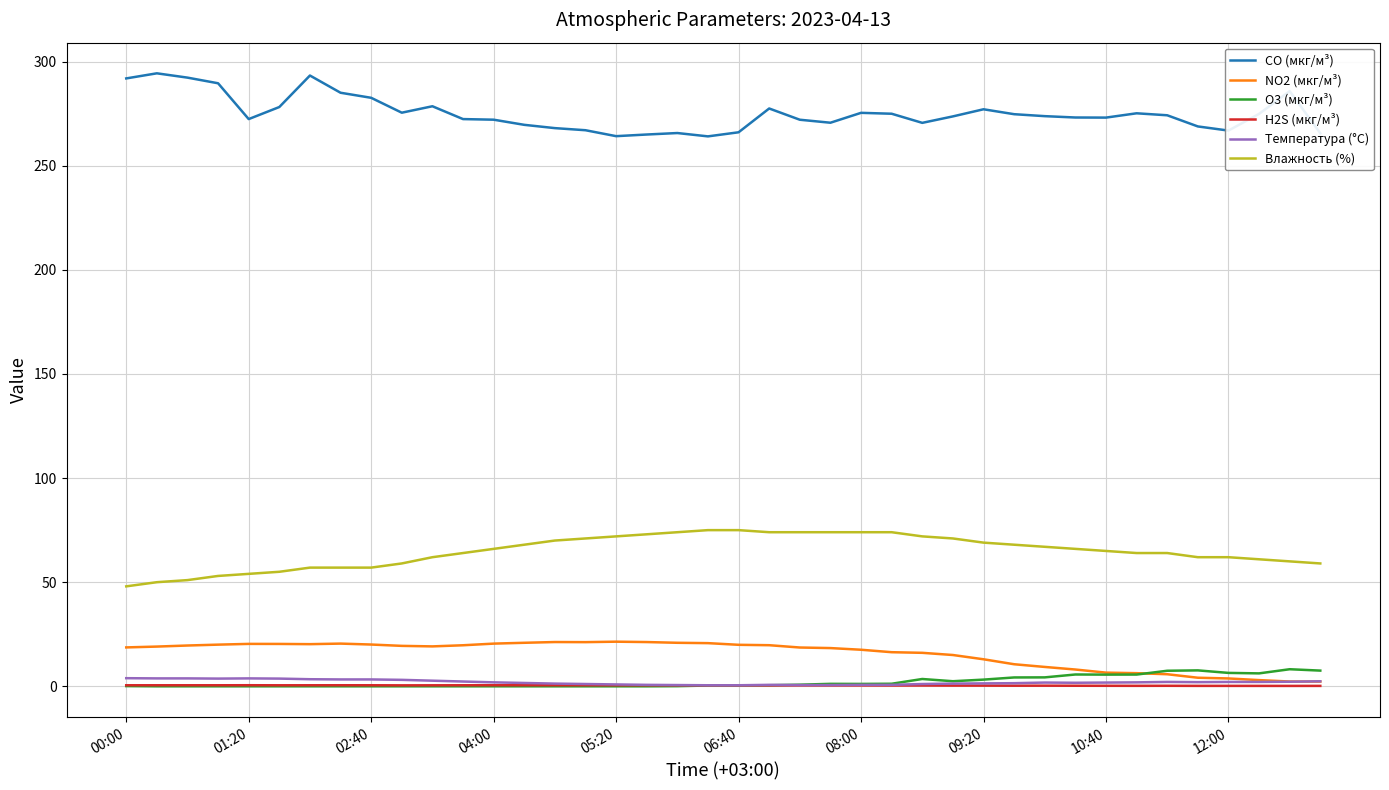

What is the minimum value for CO (мкг/м³)?

264.1